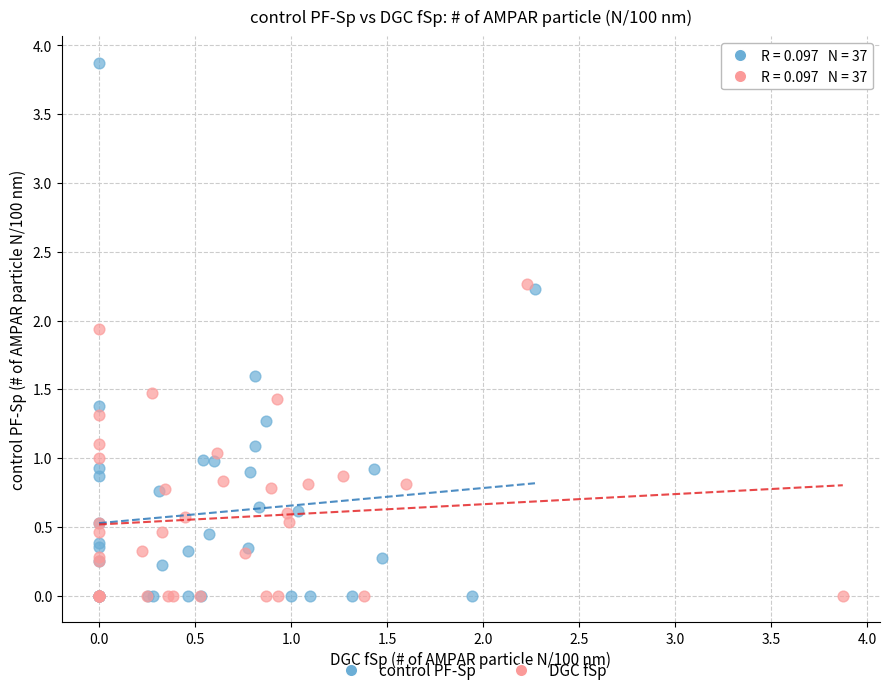

Which series has the largest Y range (max minus min)?

control PF-Sp